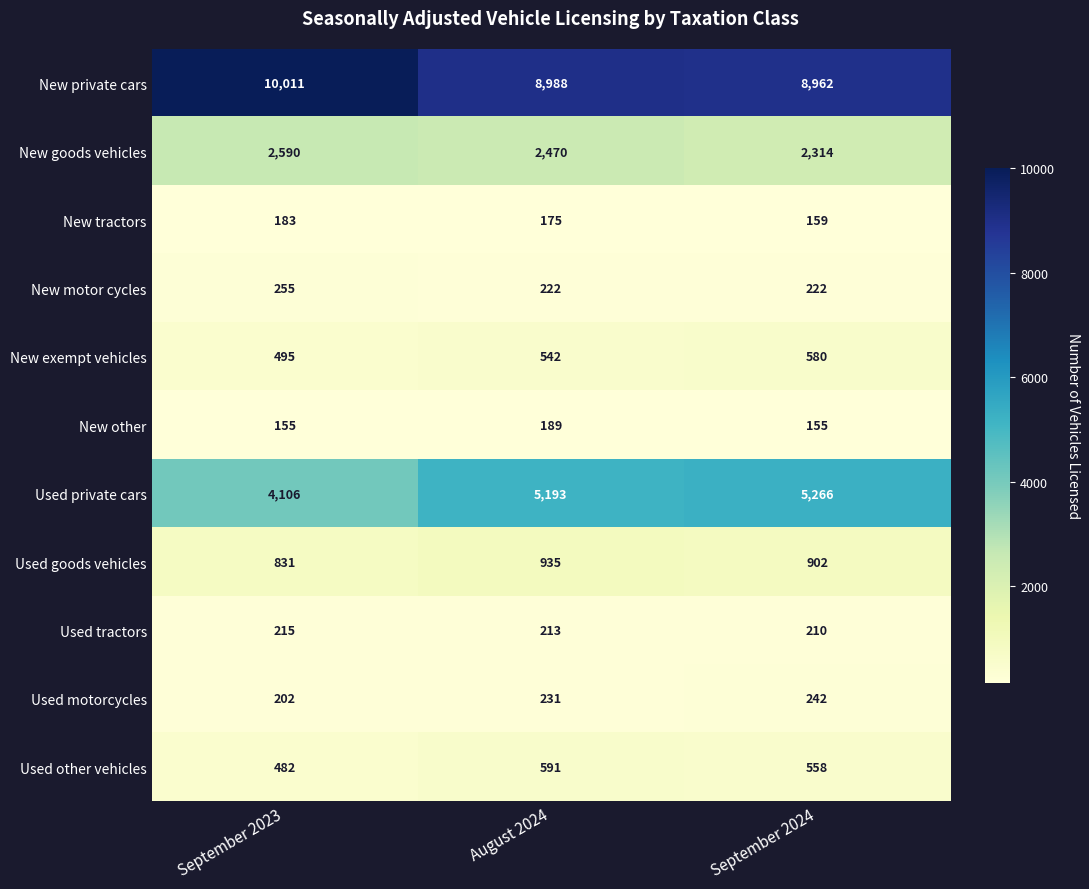

The New exempt vehicles series shows 967 at August 2024. True or false?

False